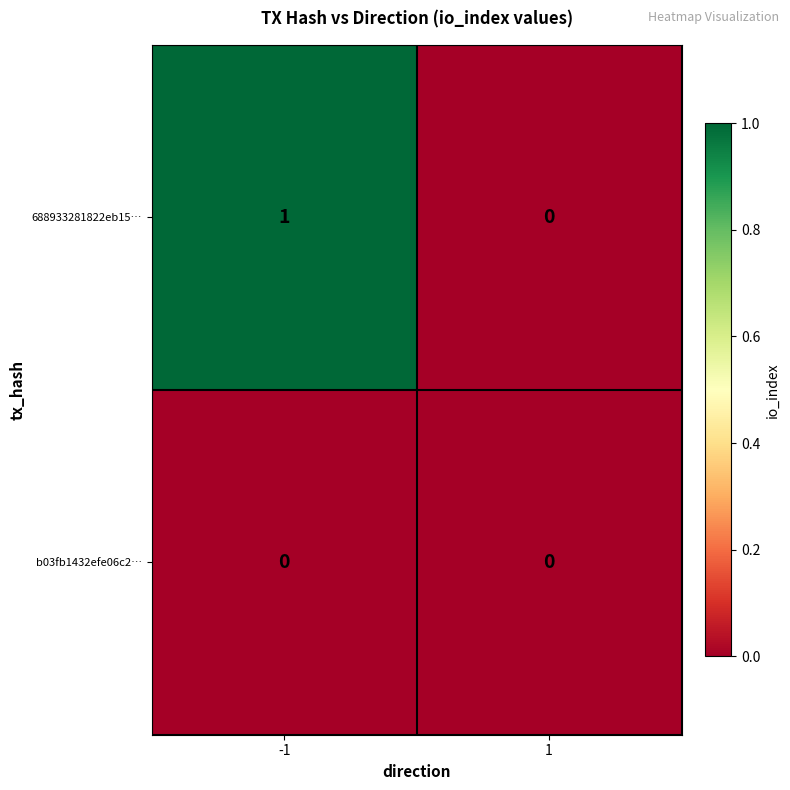

Reading left to right, list all the values displayed in this chart.

688933281822eb15…: -1=1	1=0
b03fb1432efe06c2…: -1=0	1=0